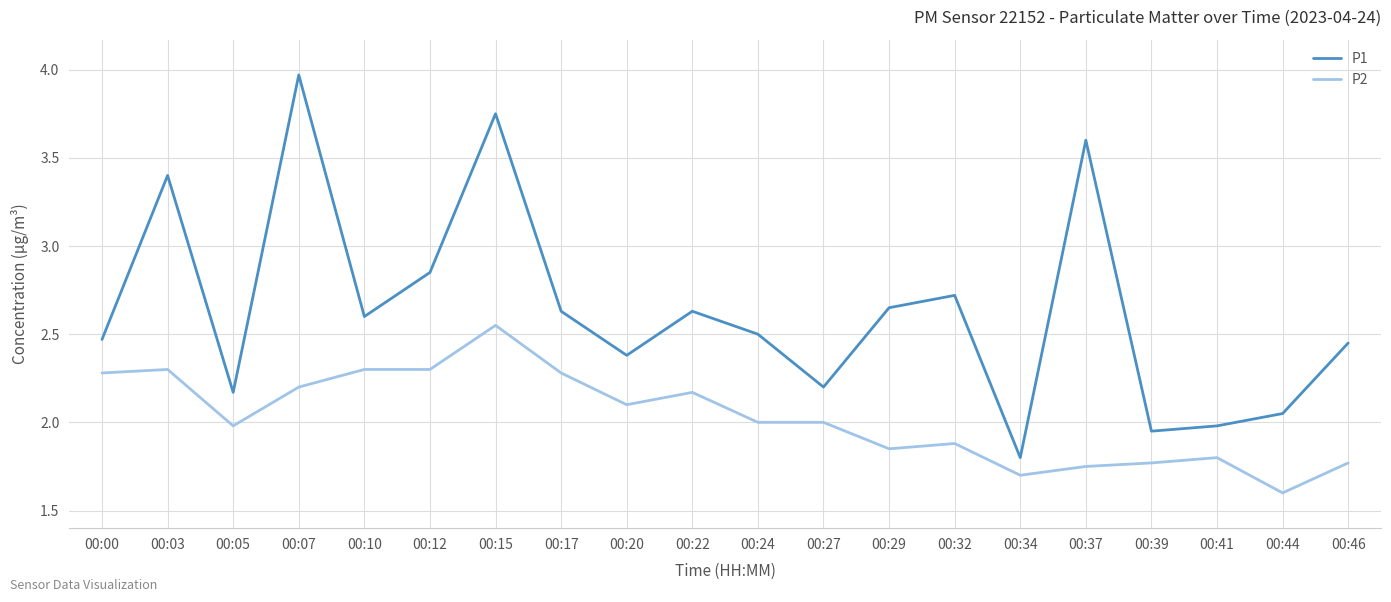

Is the value of P2 at 00:00 greater than the value of P1 at 00:27?

Yes